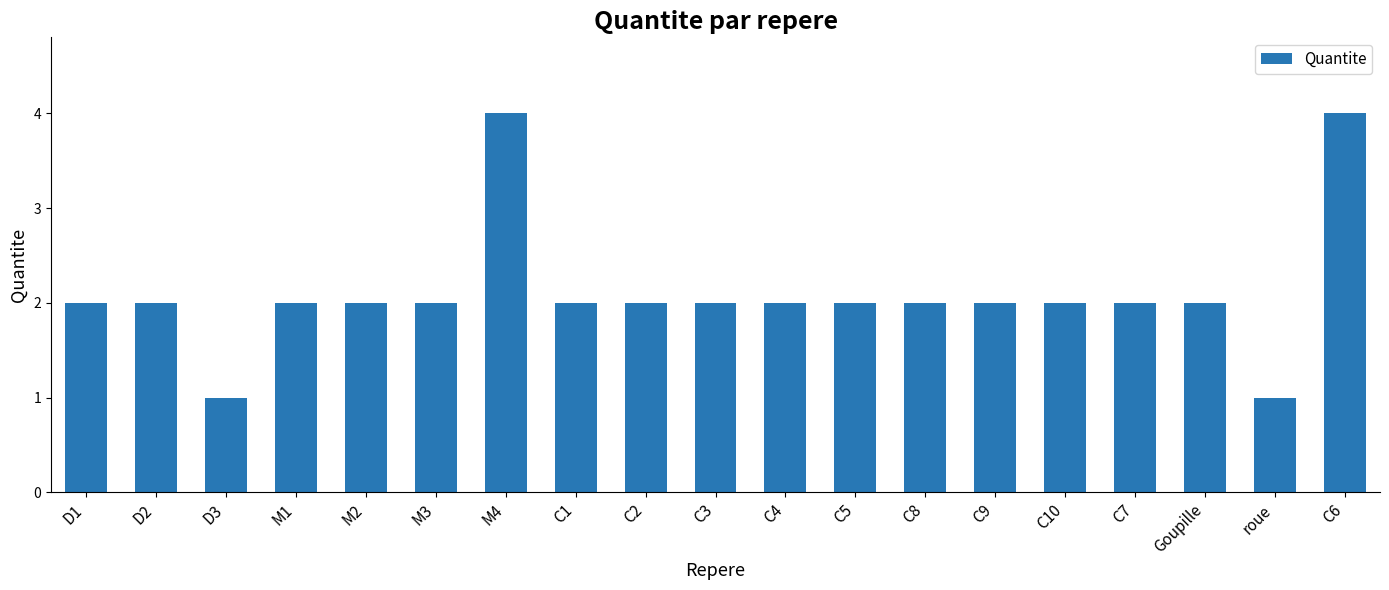

Approximately how many times larger is the value at M1 compared to C8?

1.0